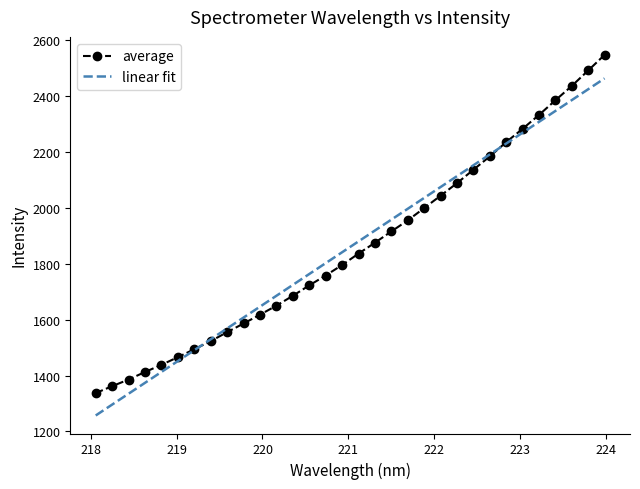

Which series has the widest spread of values?

average